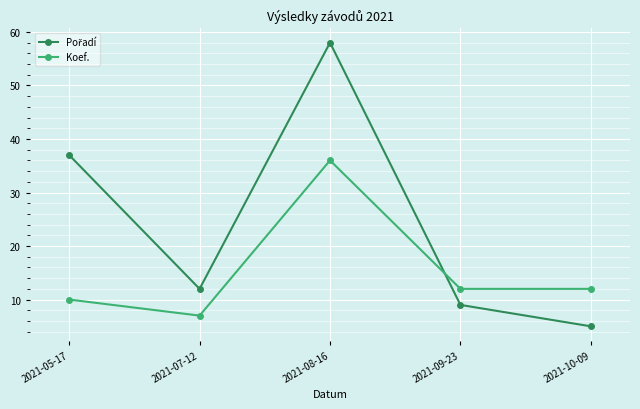

What value does the Koef. series have at 2021-09-23?

12